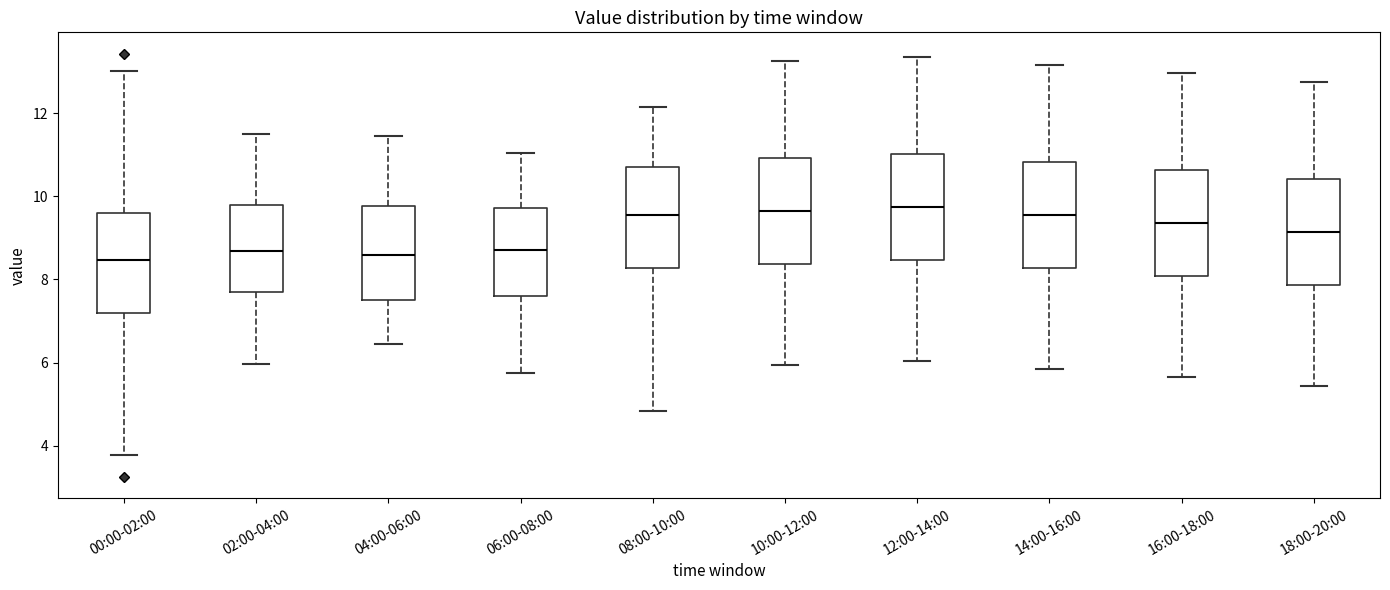

Where does the lower whisker of the box for 14:00-16:00 end on the y-axis? The values are not printed on the chart, so give them approximately, as read against the axis.

5.8